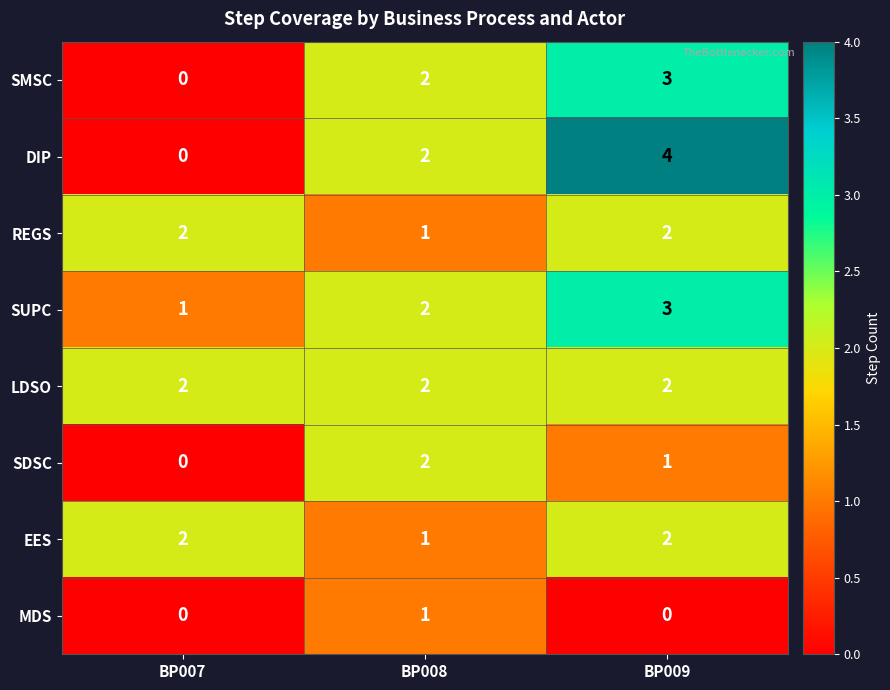

How many positive values does the DIP series have?

2